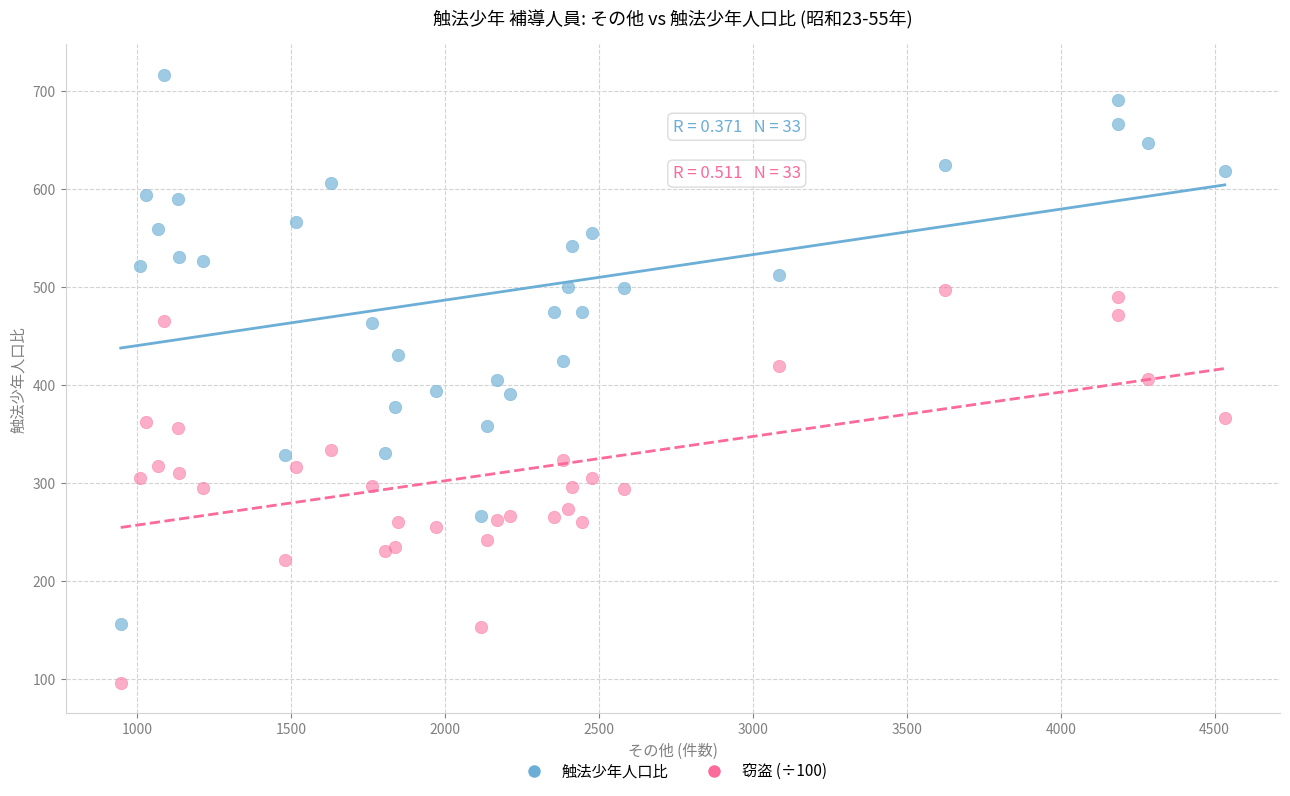

Which series has the widest spread of Y values?

触法少年人口比